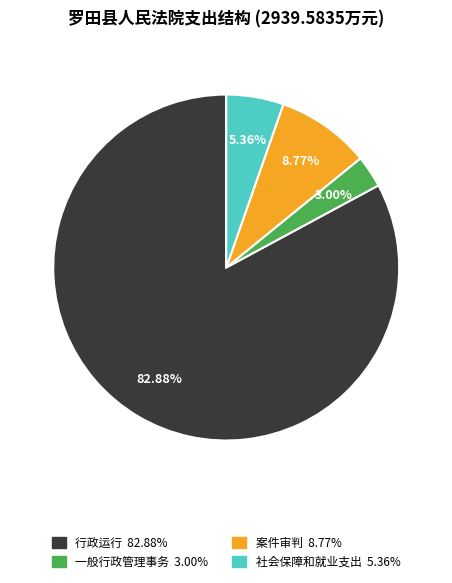

Count the number of slices in the pie.

4